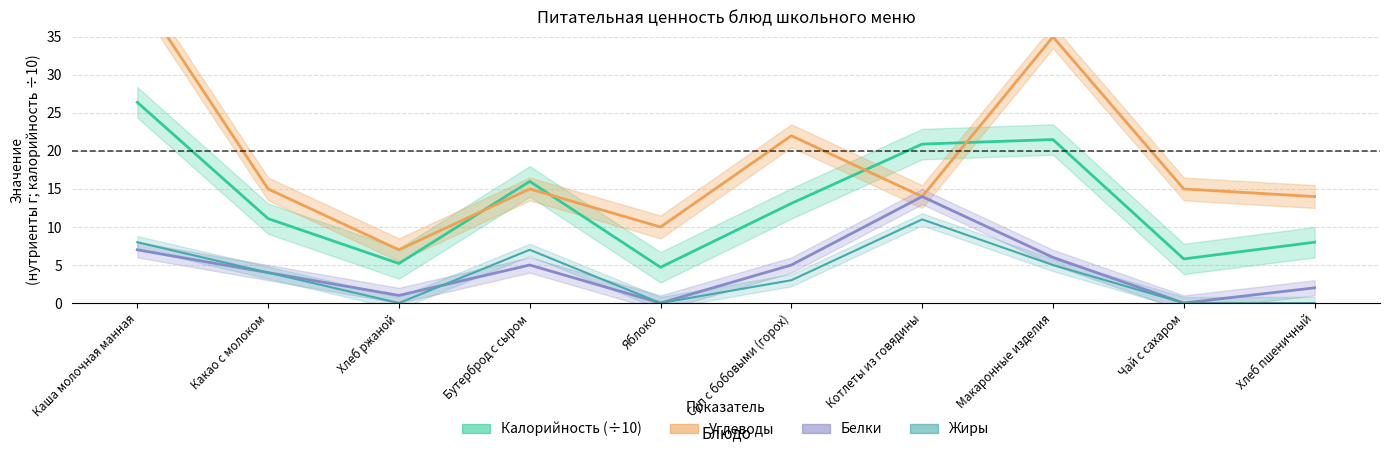

Reading right to left, what are all the values shown in this chart?

Калорийность: Хлеб пшеничный=8.0	Чай с сахаром=5.8	Макаронные изделия=21.5	Котлеты из говядины=20.9	Суп с бобовыми (горох)=13.1	Яблоко=4.7	Бутерброд с сыром=16.0	Хлеб ржаной=5.2	Какао с молоком=11.1	Каша молочная манная=26.4
Белки: Хлеб пшеничный=2.0	Чай с сахаром=0.0	Макаронные изделия=6.0	Котлеты из говядины=14.0	Суп с бобовыми (горох)=5.0	Яблоко=0.0	Бутерброд с сыром=5.0	Хлеб ржаной=1.0	Какао с молоком=4.0	Каша молочная манная=7.0
Жиры: Хлеб пшеничный=0.0	Чай с сахаром=0.0	Макаронные изделия=5.0	Котлеты из говядины=11.0	Суп с бобовыми (горох)=3.0	Яблоко=0.0	Бутерброд с сыром=7.0	Хлеб ржаной=0.0	Какао с молоком=4.0	Каша молочная манная=8.0
Углеводы: Хлеб пшеничный=14.0	Чай с сахаром=15.0	Макаронные изделия=35.0	Котлеты из говядины=14.0	Суп с бобовыми (горох)=22.0	Яблоко=10.0	Бутерброд с сыром=15.0	Хлеб ржаной=7.0	Какао с молоком=15.0	Каша молочная манная=41.0